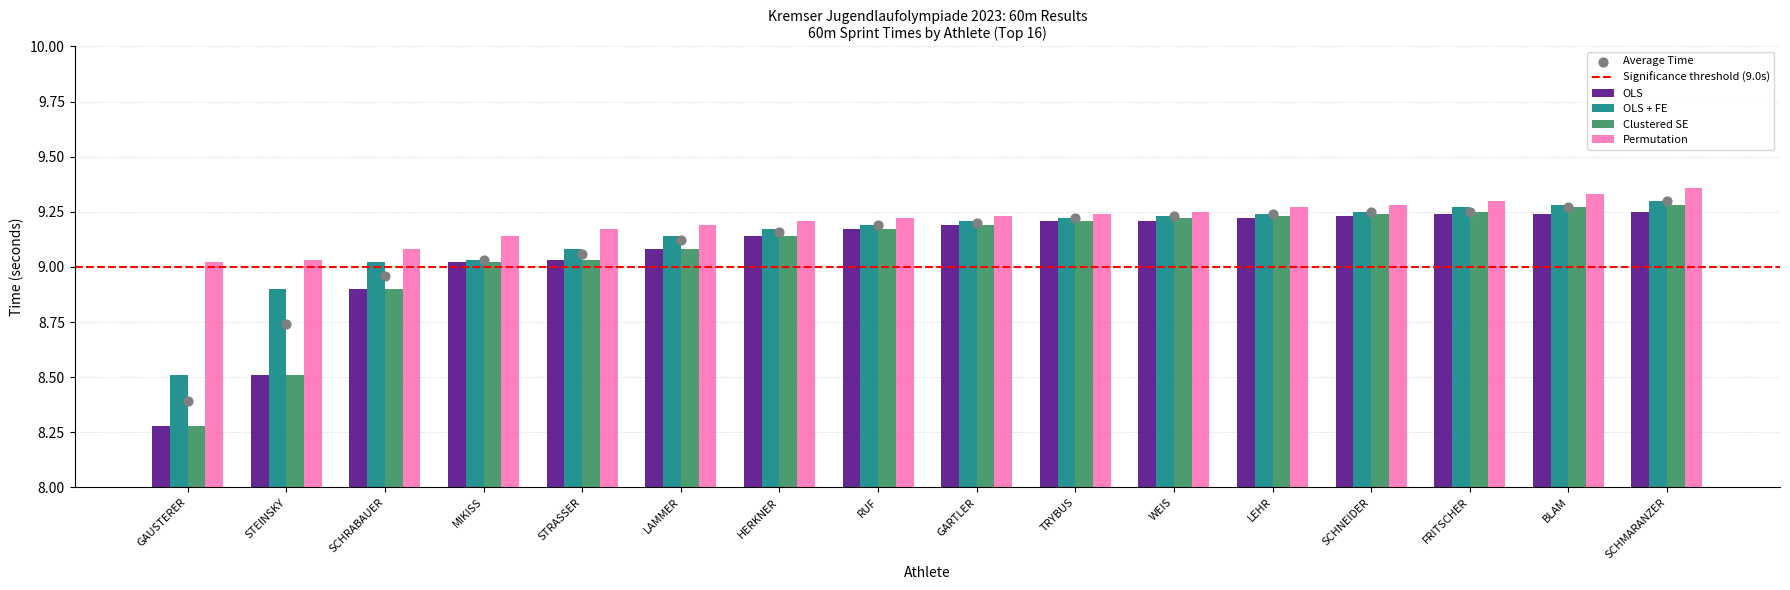

What are all the series names shown in the legend?

OLS, OLS + FE, Clustered SE, Permutation